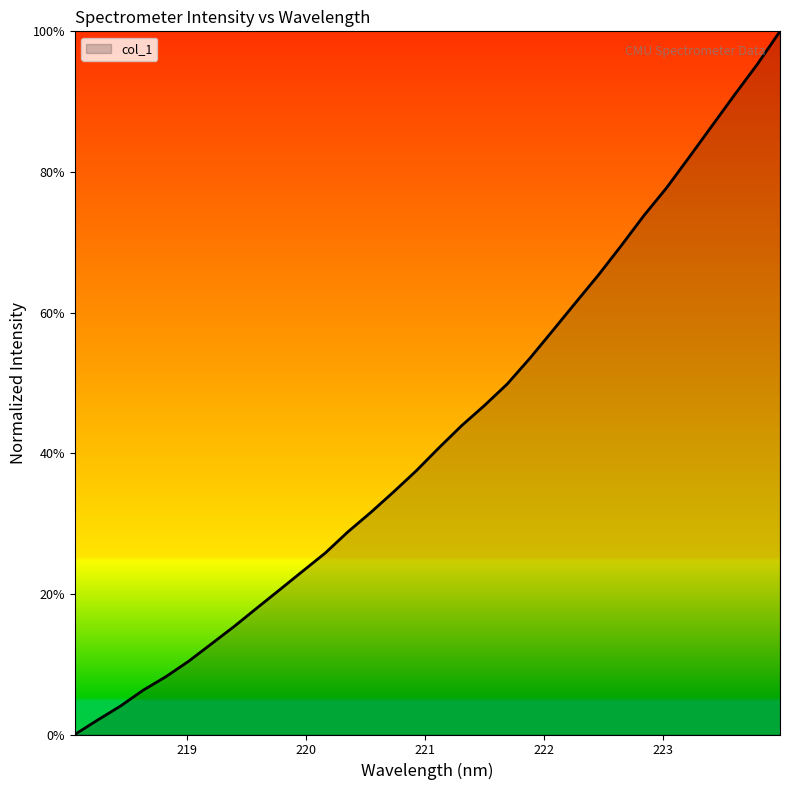

Does the chart have visible grid lines?

No